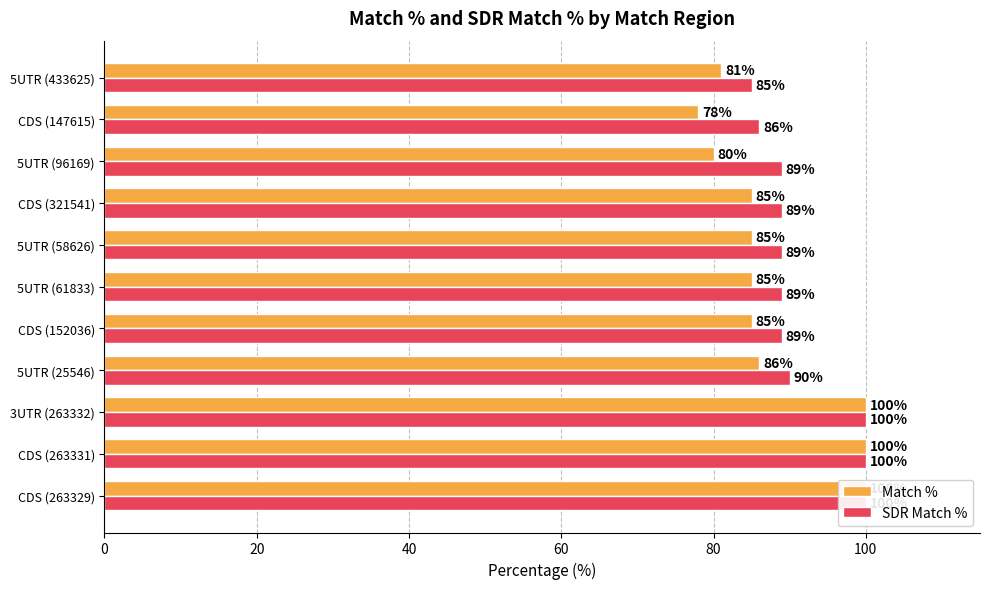

List the series in order of their peak value, highest first.

Match %, SDR Match %